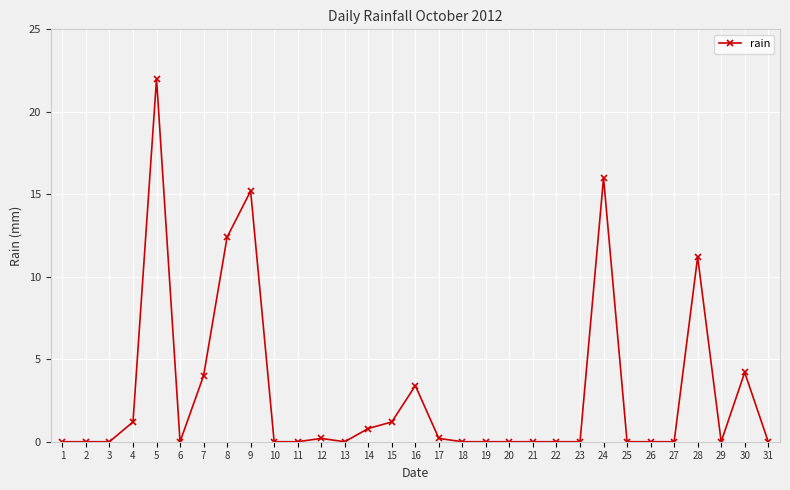

The chart shows a value of 0.0 at 25. True or false?

True